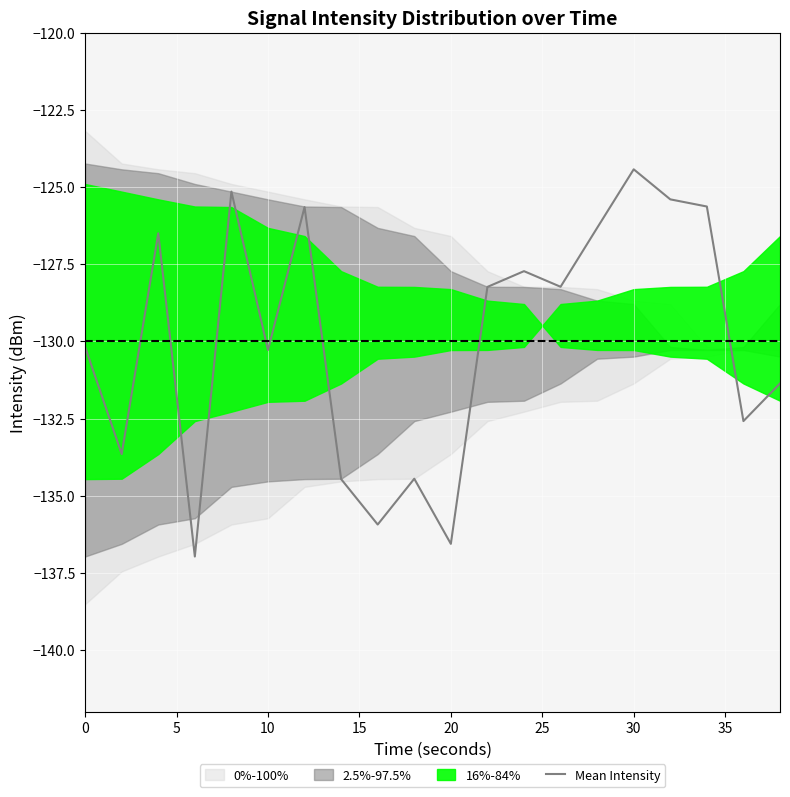

What is the minimum value for Mean Intensity?

-137.0